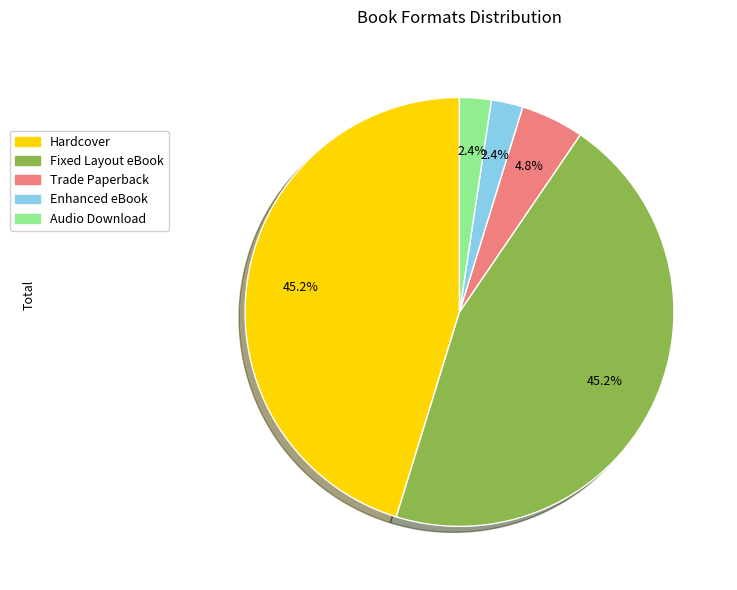

Count the number of slices in the pie.

5